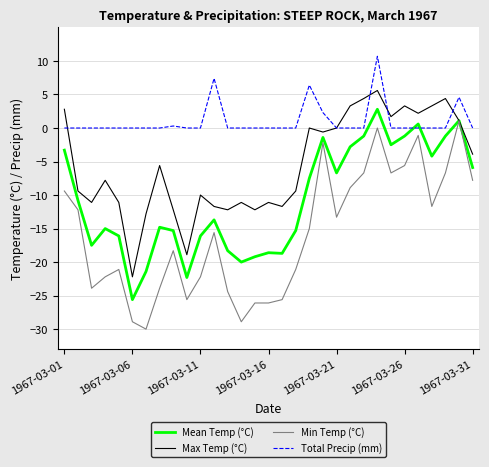

True or false: Mean Temp (°C) has more than 0 points higher than both neighbors.

True